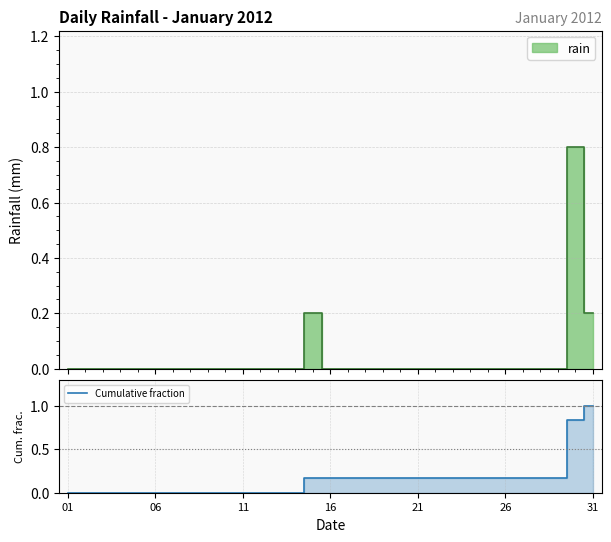

Which category has the highest value in the Cumulative fraction series?

31